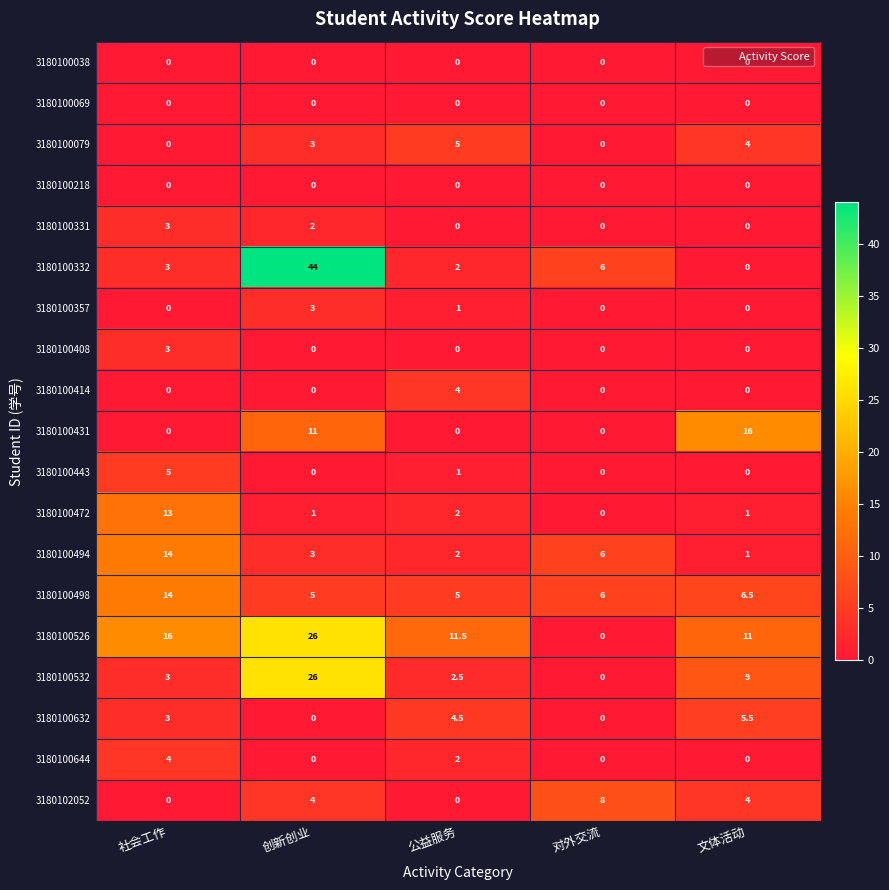

Which category has the highest value in the 3180100414 series?

公益服务